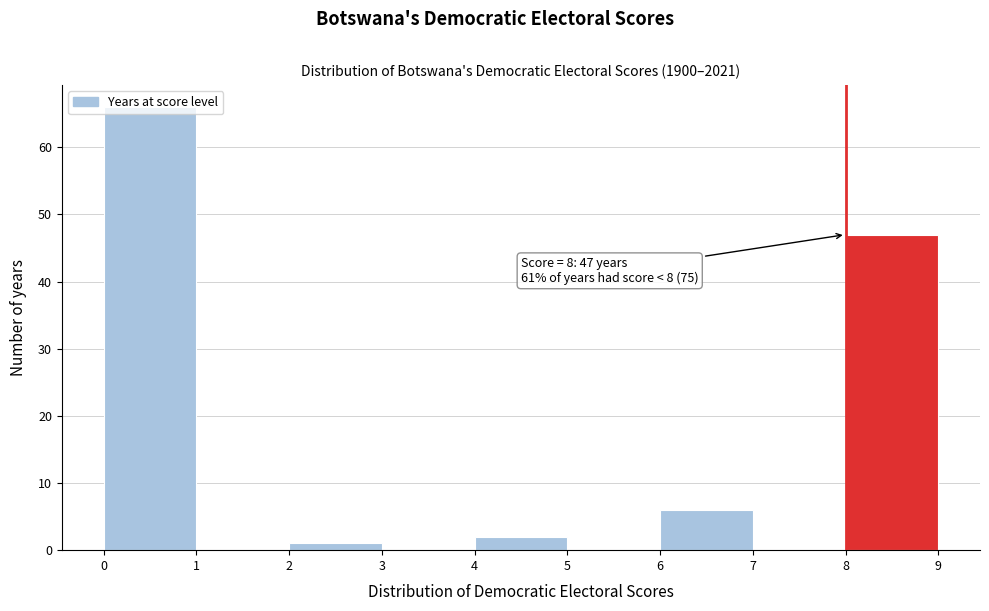

Over which range of the x-axis is the bar tallest?

0 to 1